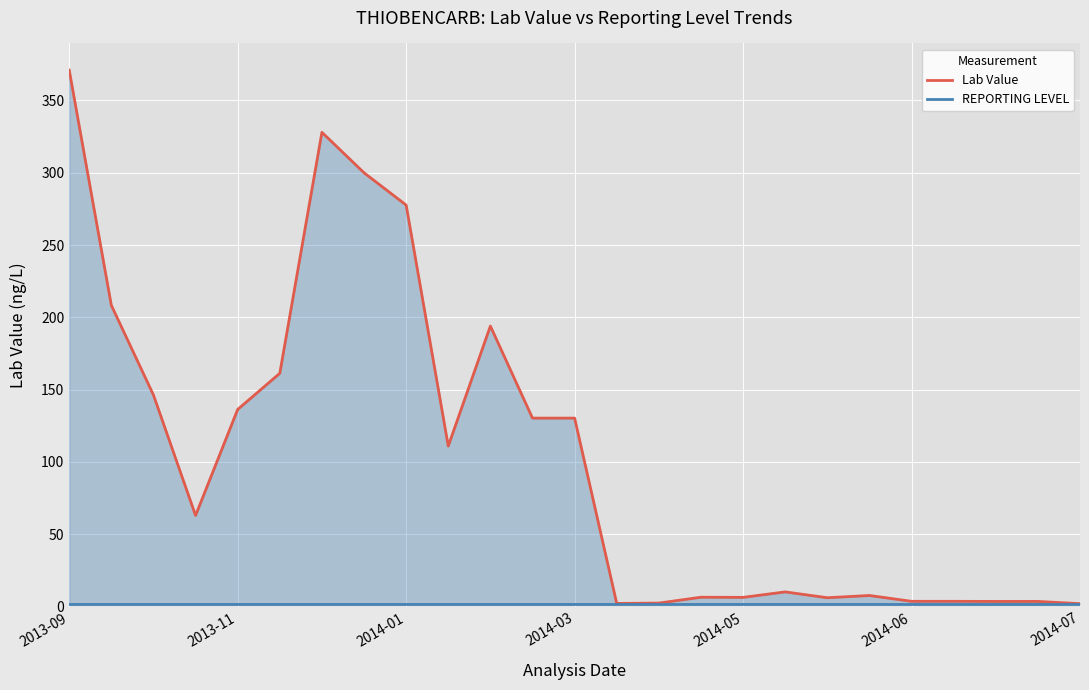

Rank the series by their average value, from highest to lowest.

Lab Value, REPORTING LEVEL